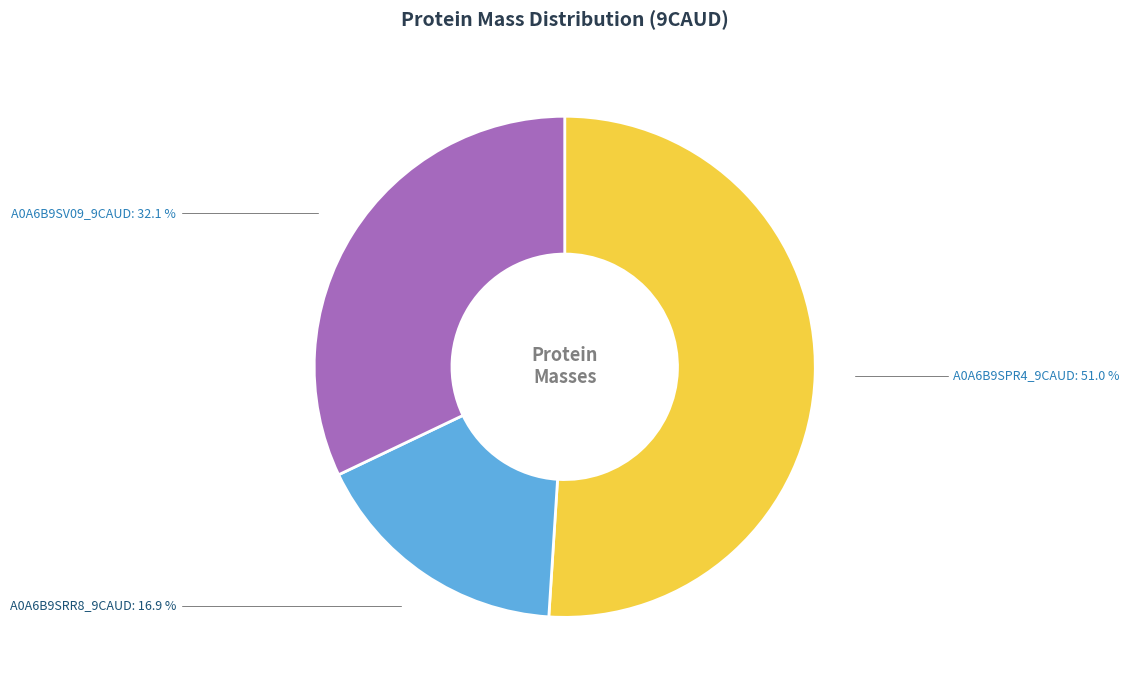

Which slice is the smallest?

A0A6B9SRR8_9CAUD